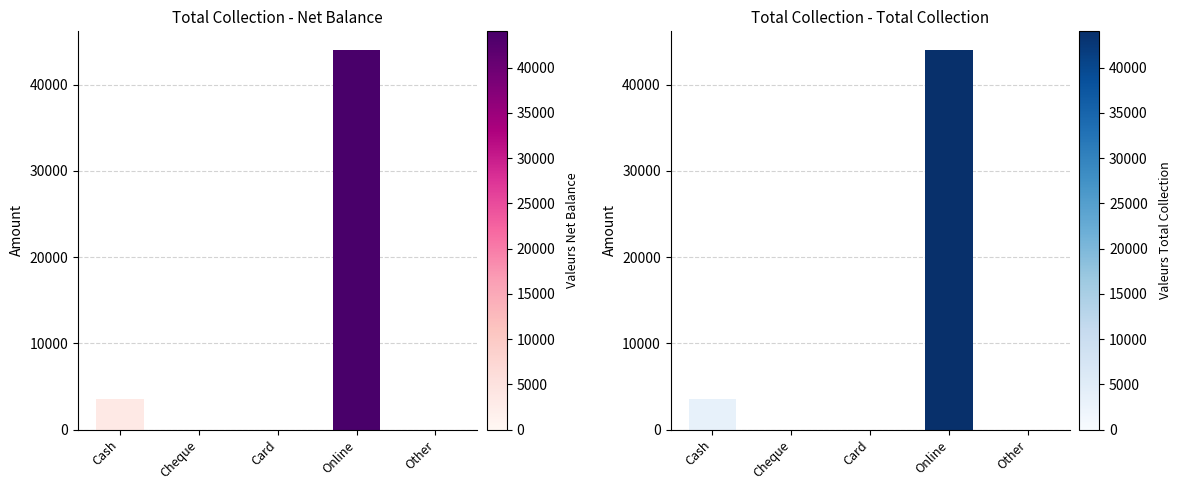

What position from the right is Other?

1